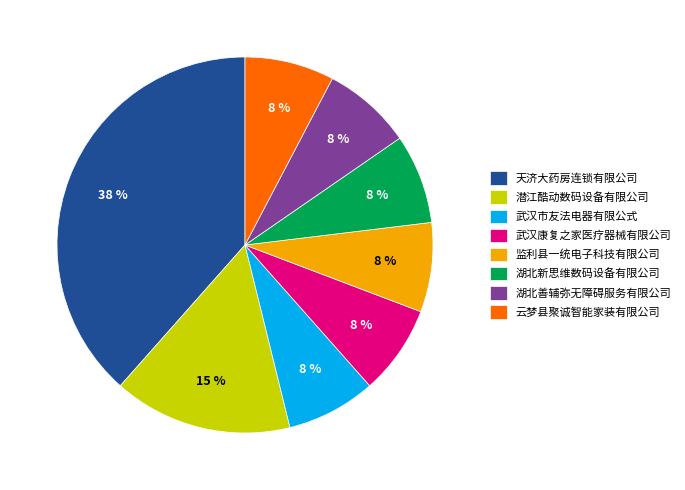

To the nearest percent, what is the combined percentage of 天济大药房连锁有限公司 and 监利县一统电子科技有限公司?

46%